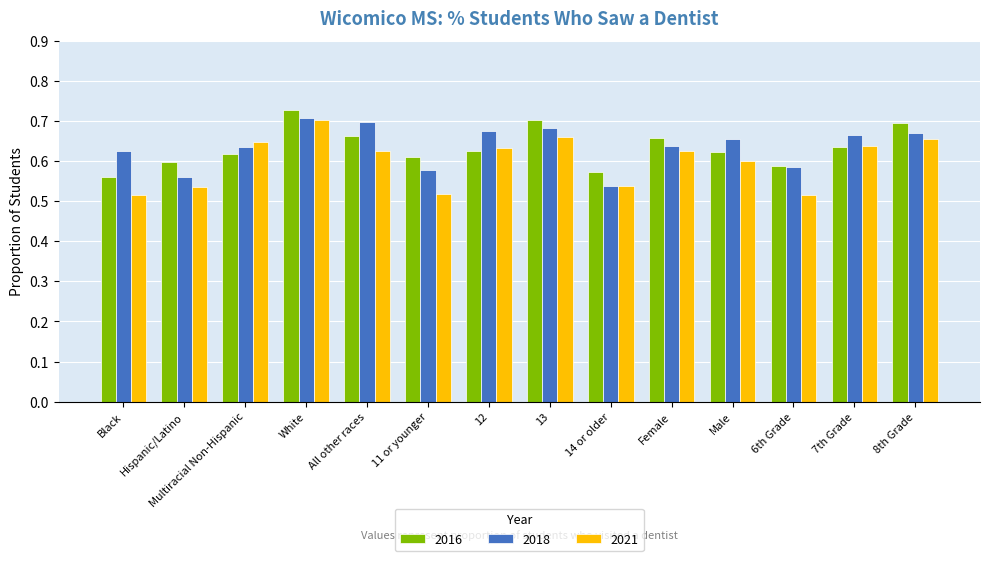

At which category does the chart reach its peak across all series?

White